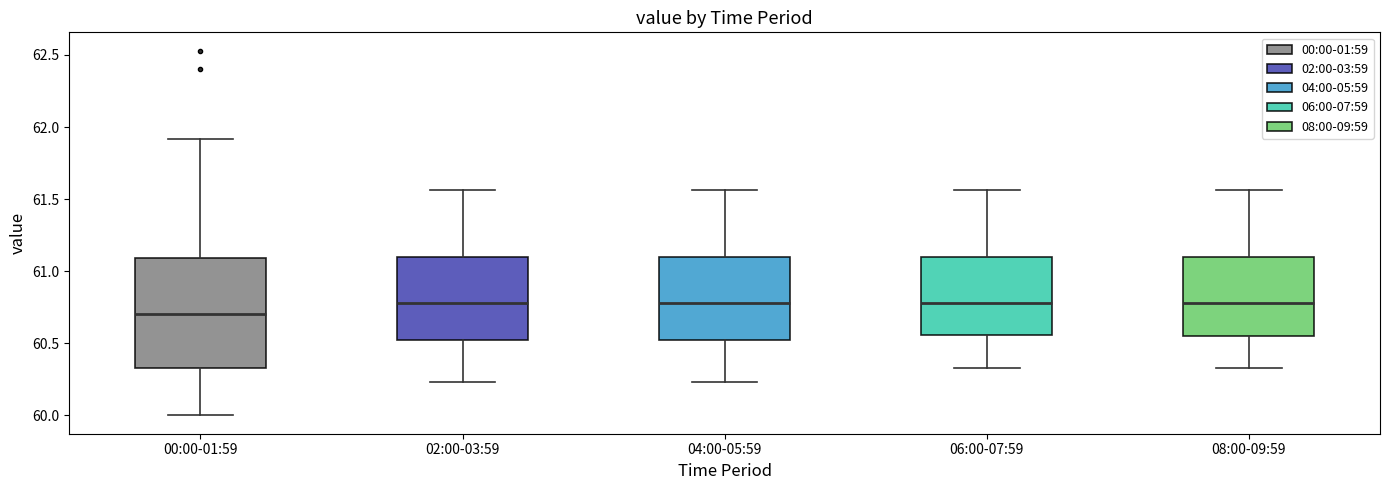

Which box has the lowest median line?

00:00-01:59